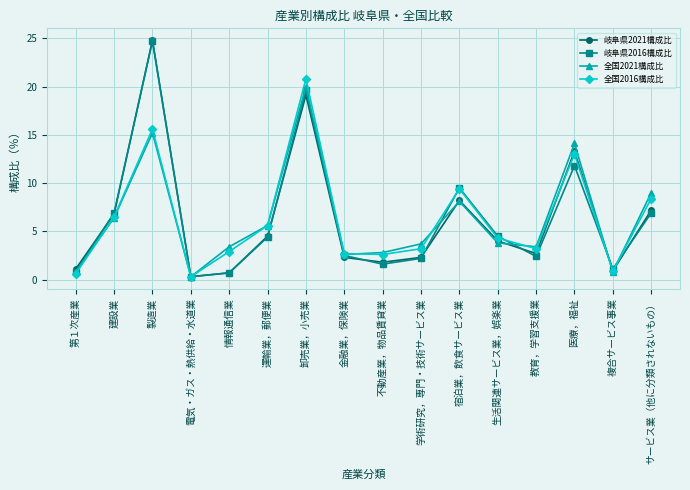

What is the sum of the 岐阜県2021構成比 values at サービス業（他に分類されないもの） and 運輸業，郵便業?

11.7